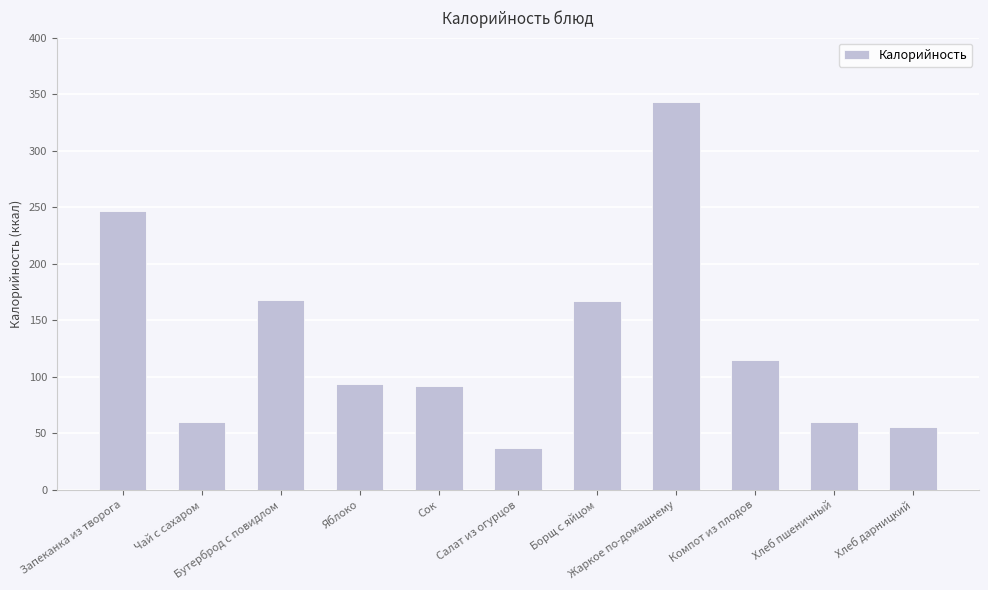

Count the number of data series in this chart.

1